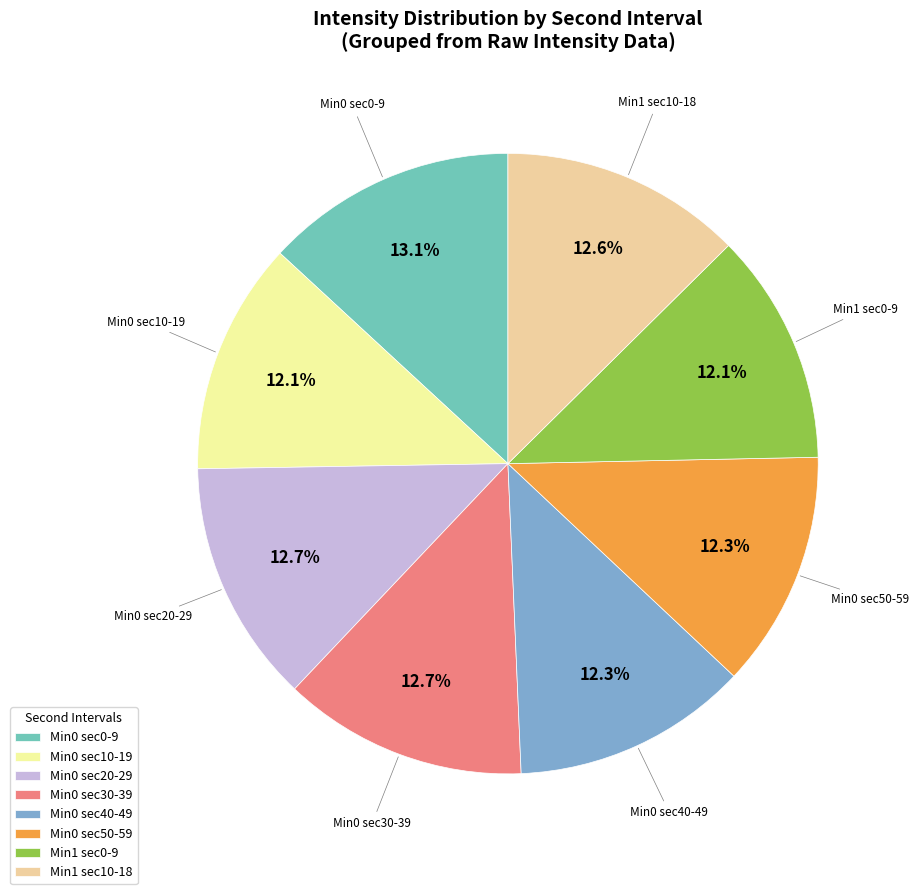

What is the ratio of the value at Min1 sec0-9 to the value at Min0 sec20-29?

1.0